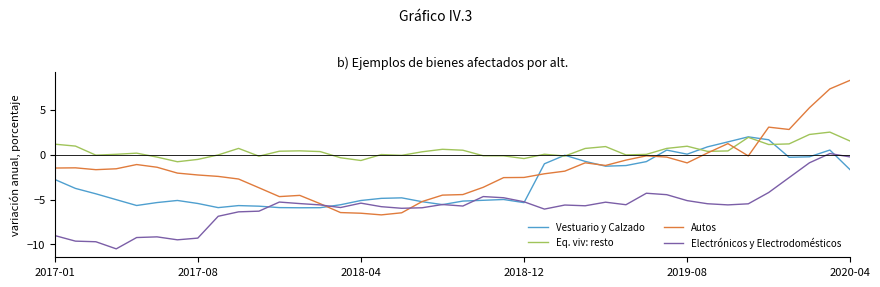

What is the minimum value shown in the chart?

-10.5